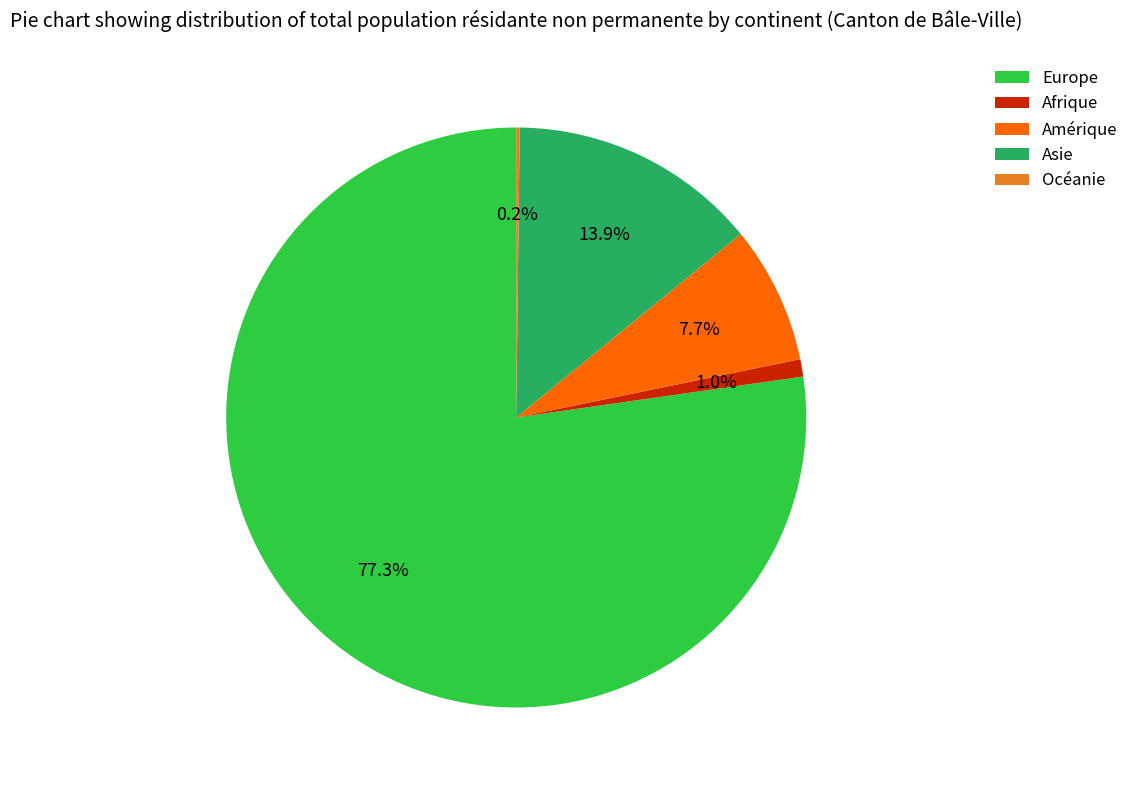

To the nearest percent, what portion does Afrique represent?

1%